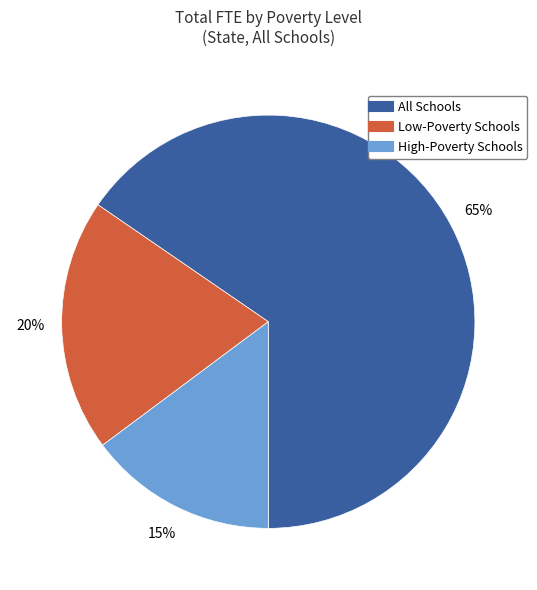

Which has a higher value, Low-Poverty Schools or High-Poverty Schools?

Low-Poverty Schools